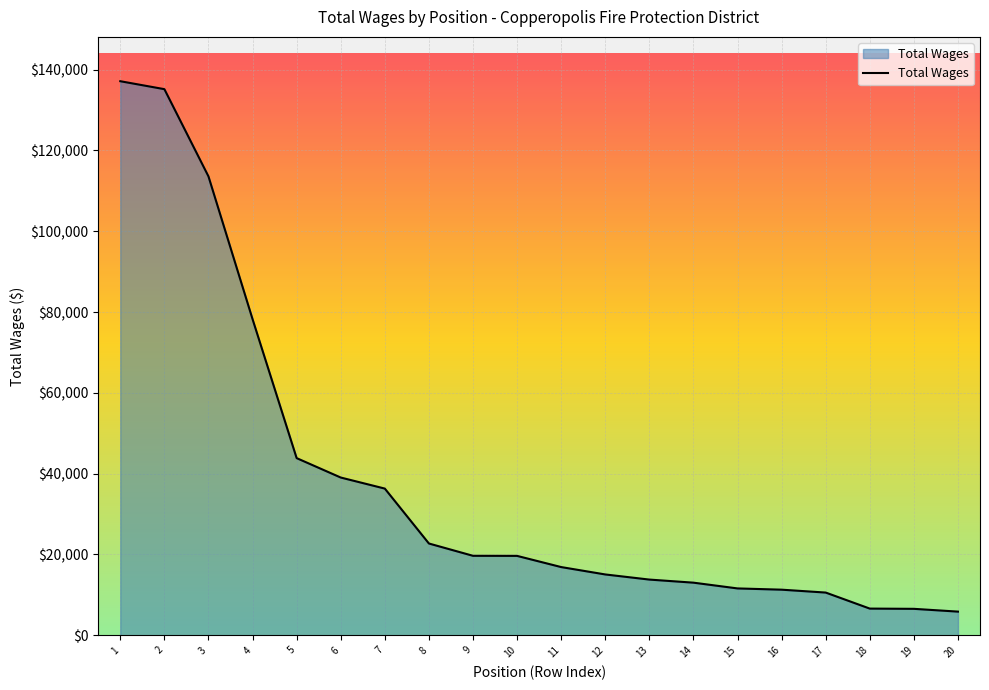

How many series are shown in this chart?

1